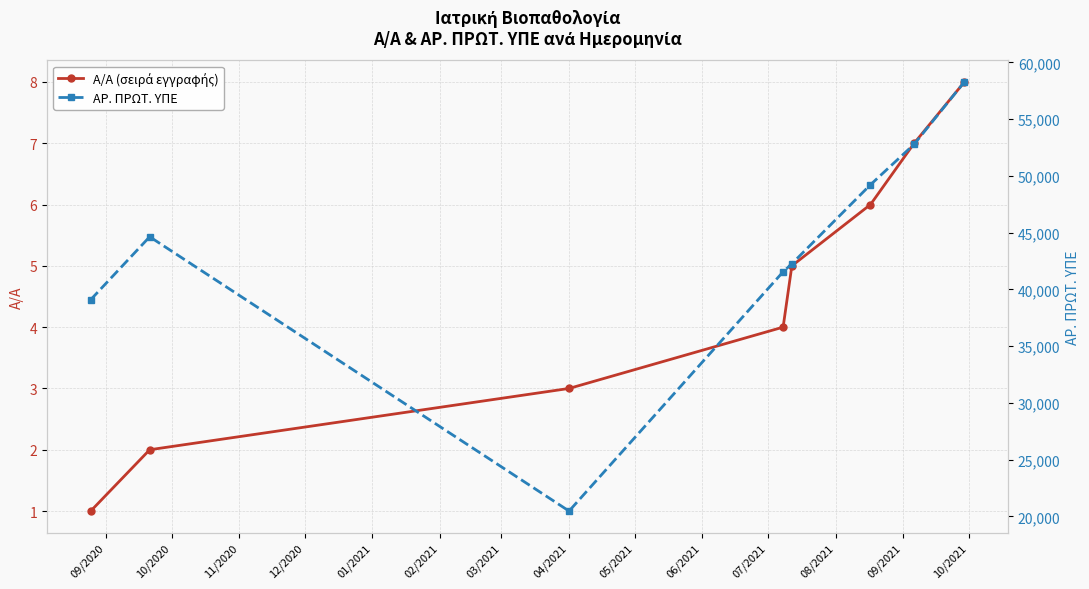

What is the sum of all Α/Α (σειρά εγγραφής) values?

36